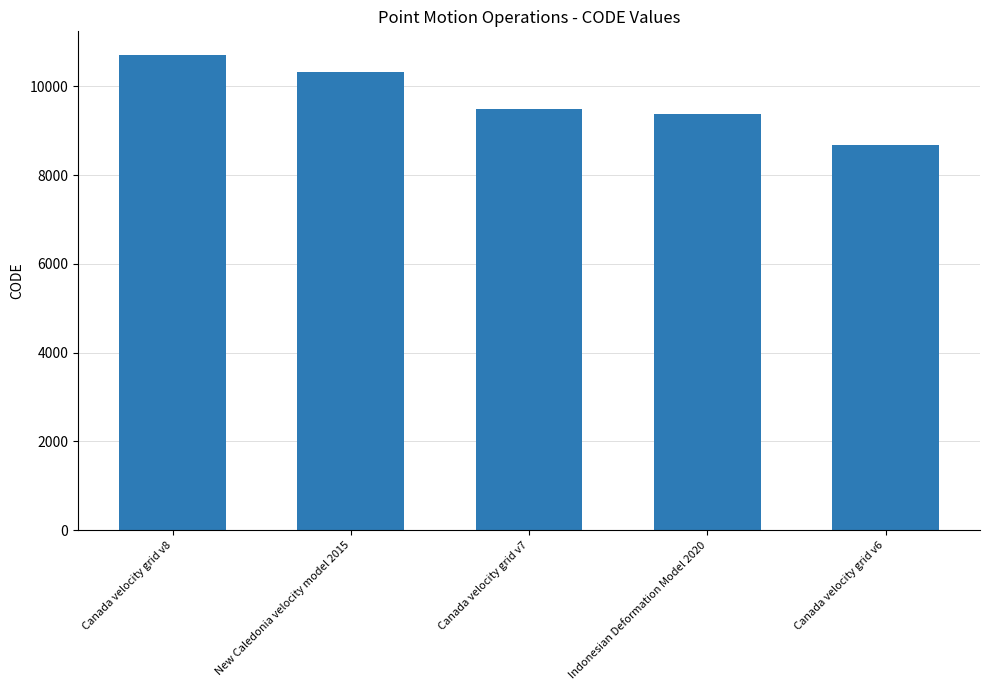

What is the value of the 4th bar from the left?

9375